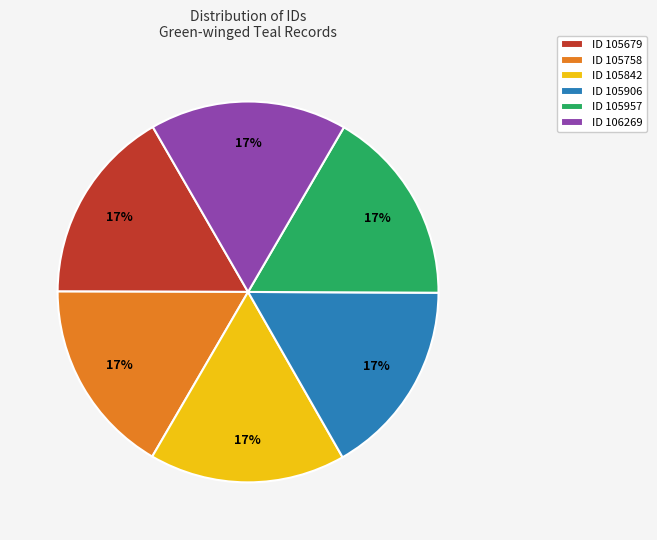

Approximately how many times larger is the value at ID 105906 compared to ID 105842?

1.0